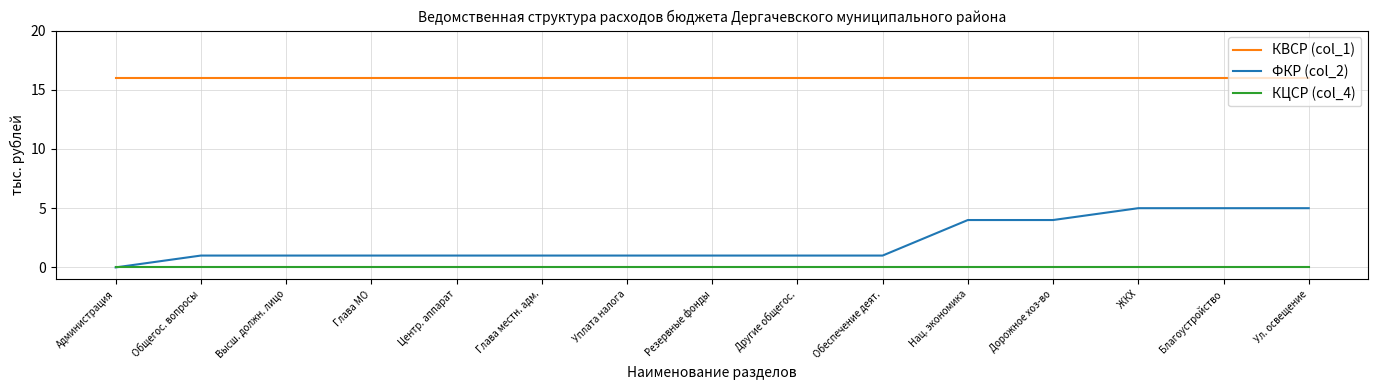

True or false: ФКР (col_2) has a value of 8 at ЖКХ.

False